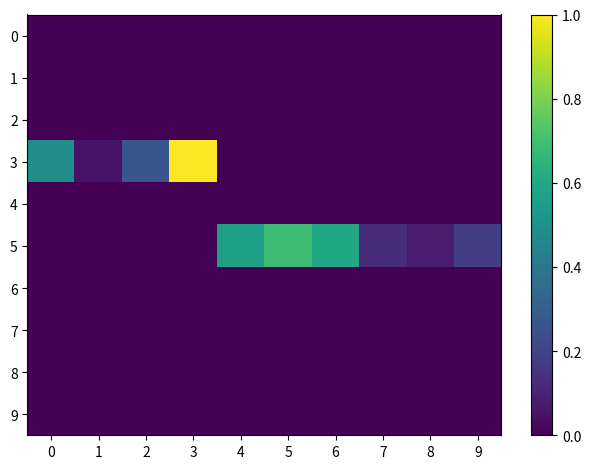

Reading left to right, extract all data points from this chart.

0: 0=0.0	1=0.0	2=0.0	3=0.0	4=0.0	5=0.0	6=0.0	7=0.0	8=0.0	9=0.0
1: 0=0.0	1=0.0	2=0.0	3=0.0	4=0.0	5=0.0	6=0.0	7=0.0	8=0.0	9=0.0
2: 0=0.0	1=0.0	2=0.0	3=0.0	4=0.0	5=0.0	6=0.0	7=0.0	8=0.0	9=0.0
3: 0=0.5	1=0.0	2=0.3	3=1.0	4=0.0	5=0.0	6=0.0	7=0.0	8=0.0	9=0.0
4: 0=0.0	1=0.0	2=0.0	3=0.0	4=0.0	5=0.0	6=0.0	7=0.0	8=0.0	9=0.0
5: 0=0.0	1=0.0	2=0.0	3=0.0	4=0.6	5=0.7	6=0.6	7=0.1	8=0.1	9=0.2
6: 0=0.0	1=0.0	2=0.0	3=0.0	4=0.0	5=0.0	6=0.0	7=0.0	8=0.0	9=0.0
7: 0=0.0	1=0.0	2=0.0	3=0.0	4=0.0	5=0.0	6=0.0	7=0.0	8=0.0	9=0.0
8: 0=0.0	1=0.0	2=0.0	3=0.0	4=0.0	5=0.0	6=0.0	7=0.0	8=0.0	9=0.0
9: 0=0.0	1=0.0	2=0.0	3=0.0	4=0.0	5=0.0	6=0.0	7=0.0	8=0.0	9=0.0